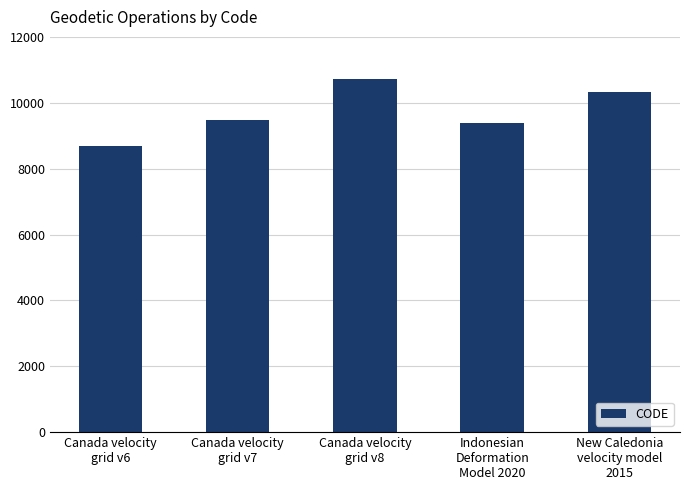

How many values are below 9483?

2